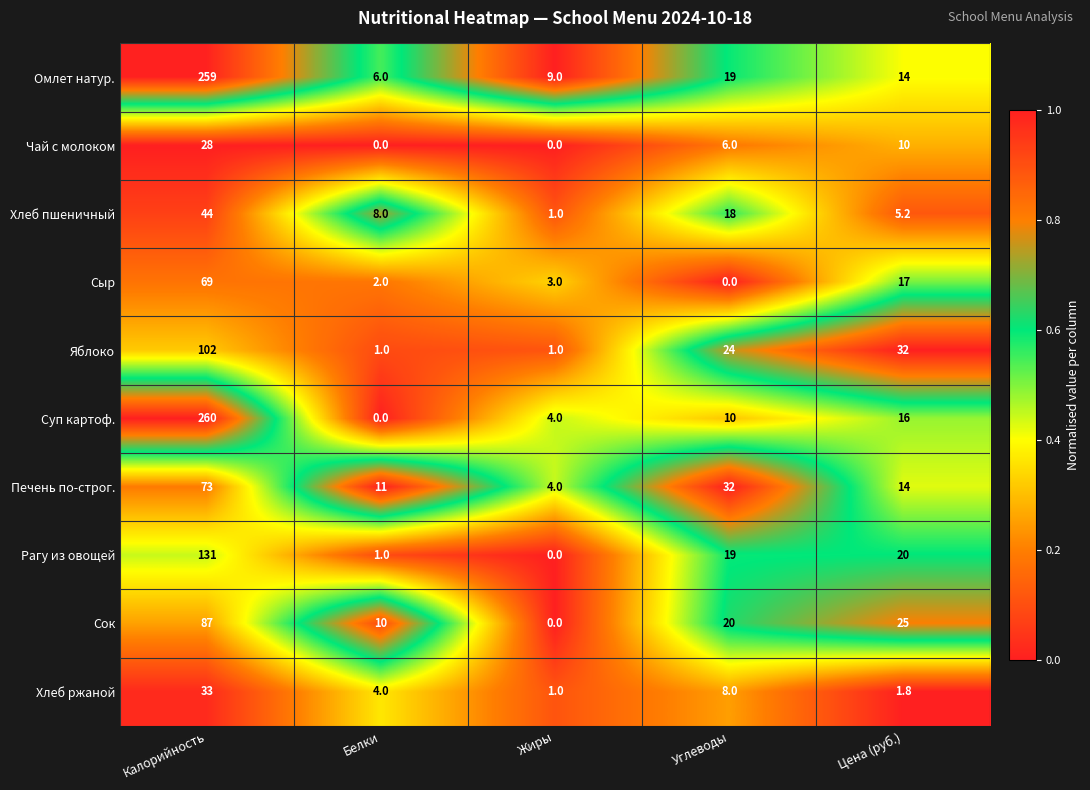

Rank the categories by Хлеб пшеничный value from highest to lowest.

Калорийность, Углеводы, Белки, Цена (руб.), Жиры